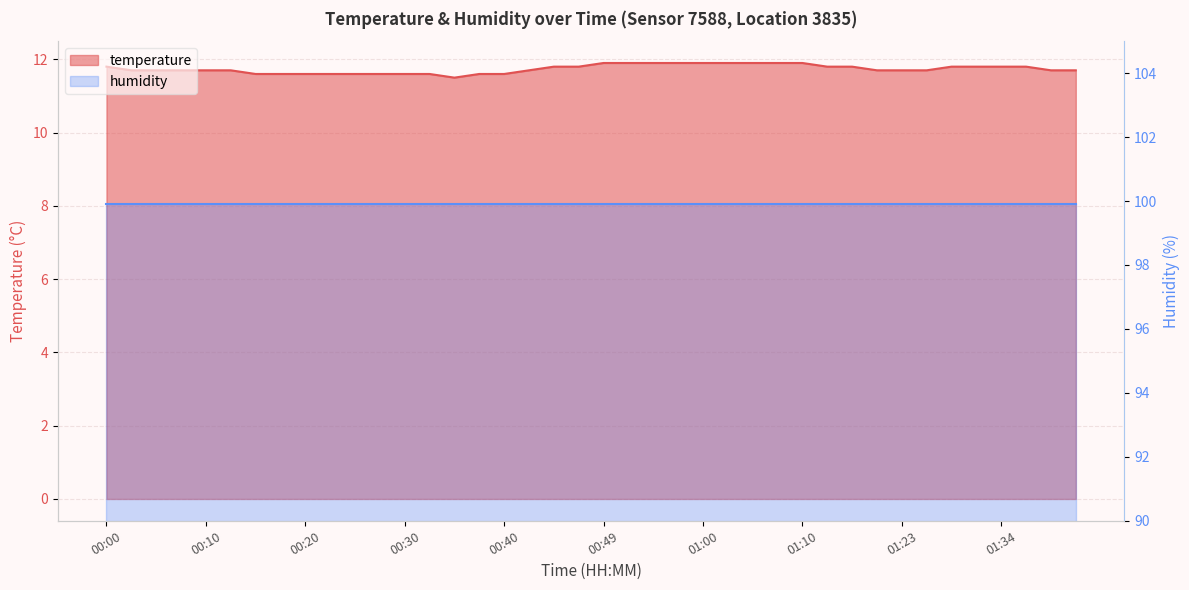

What is the smallest value displayed?

11.5